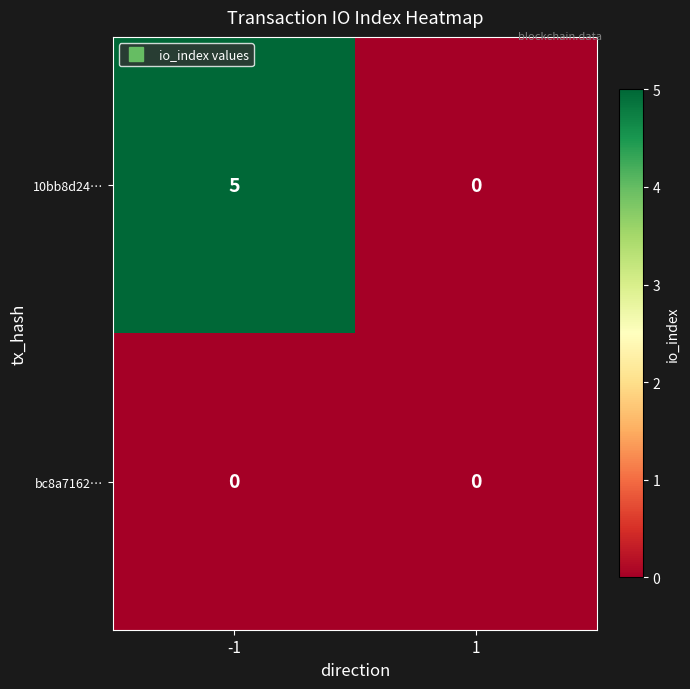

List the series in order of their peak value, highest first.

10bb8d24…, bc8a7162…